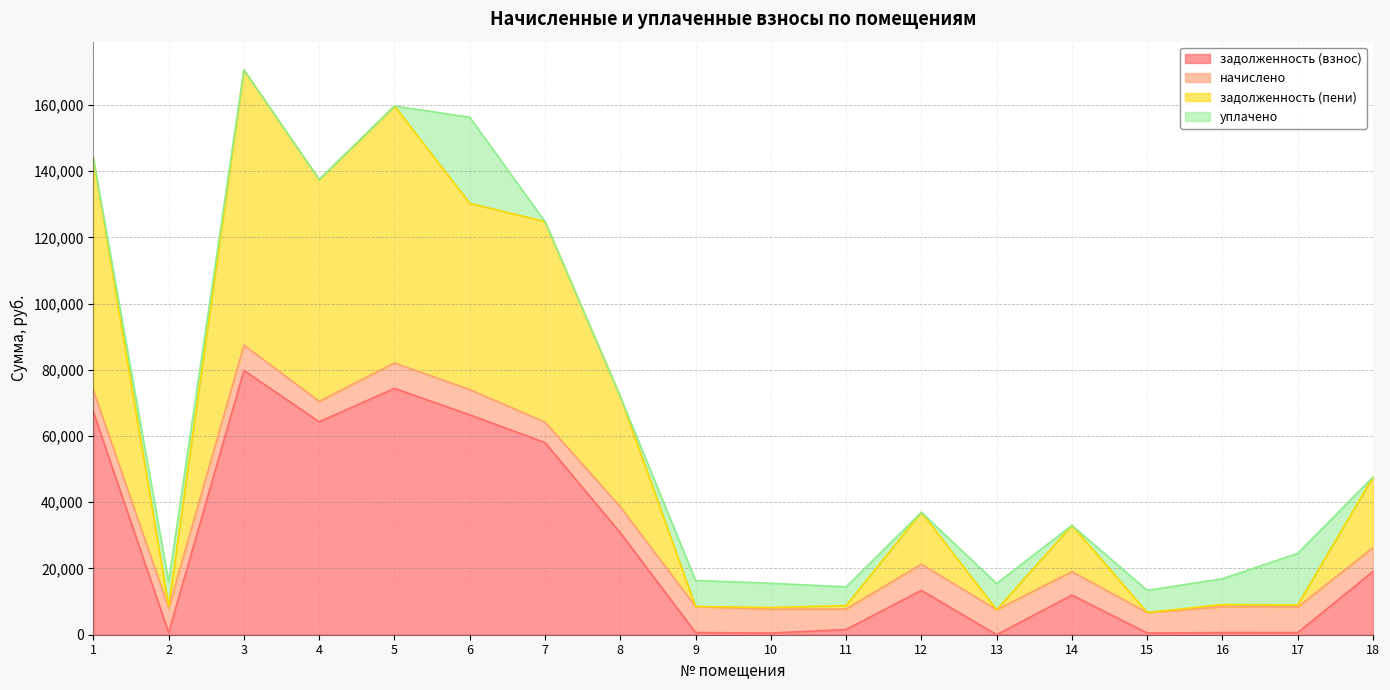

In задолженность (пени), how many points are lower than both neighbors (excluding endpoints)?

6